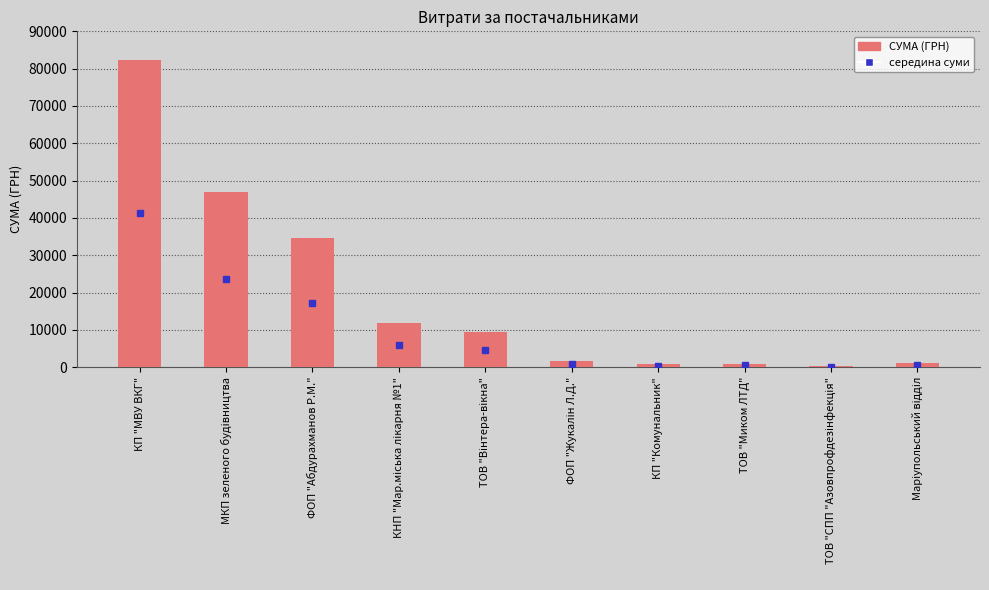

Is it true that the value at ФОП "Абдурахманов Р.М." is 21769.2?

False